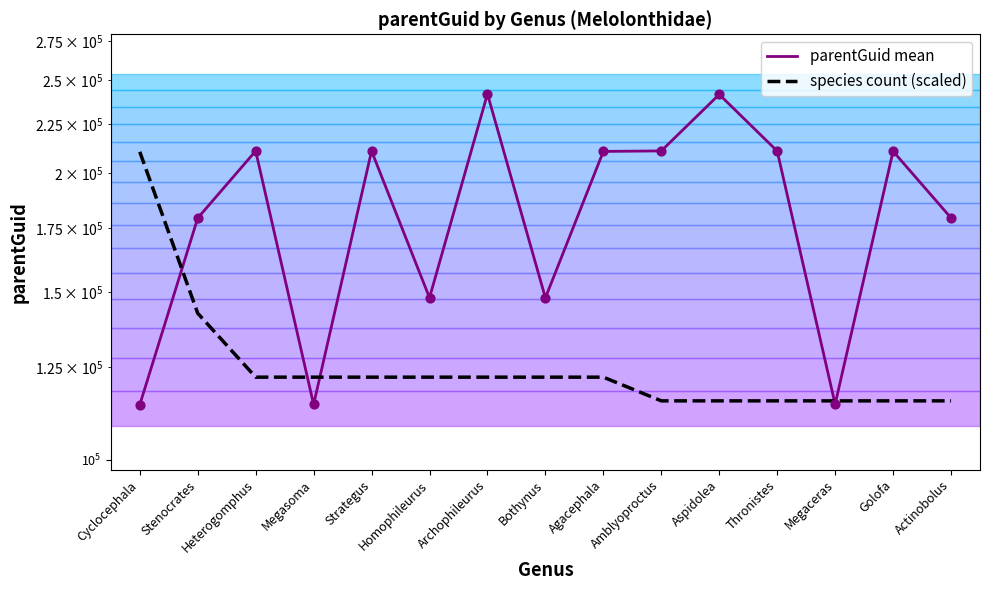

At how many categories does at least one series exceed 129343?

13